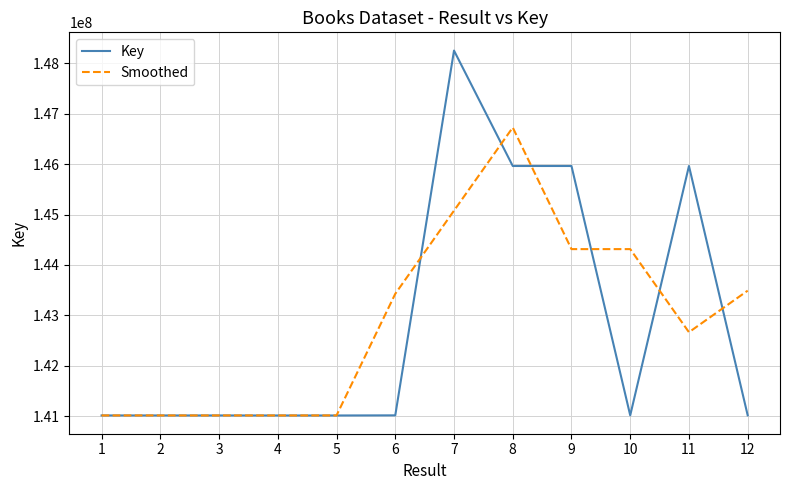

The Smoothed series shows 143428122.0 at 6. True or false?

True